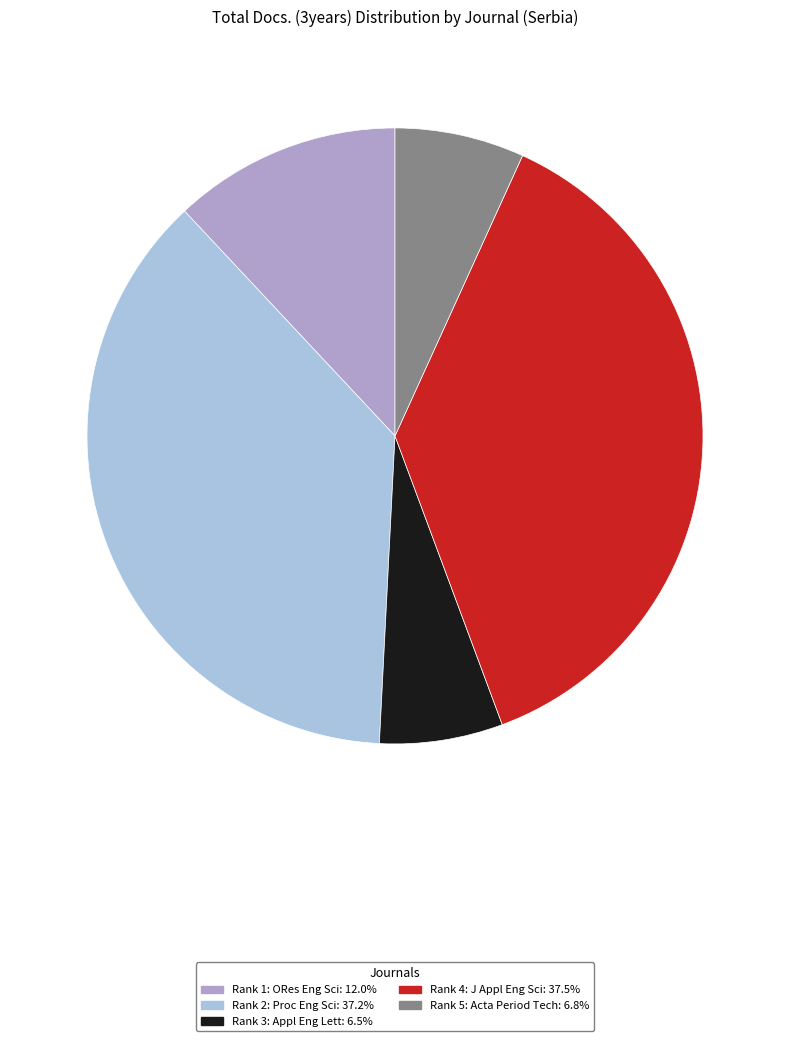

Is there a majority slice in this chart?

No